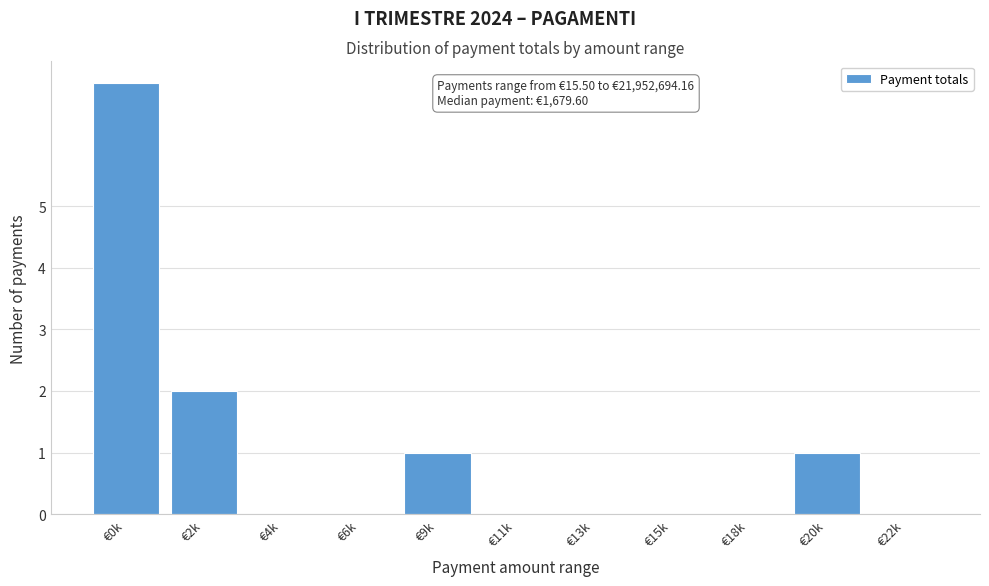

Reading left to right, list all the values displayed in this chart.

€0k=7	€2k=2	€4k=0	€6k=0	€9k=1	€11k=0	€13k=0	€15k=0	€18k=0	€20k=1	€22k=0